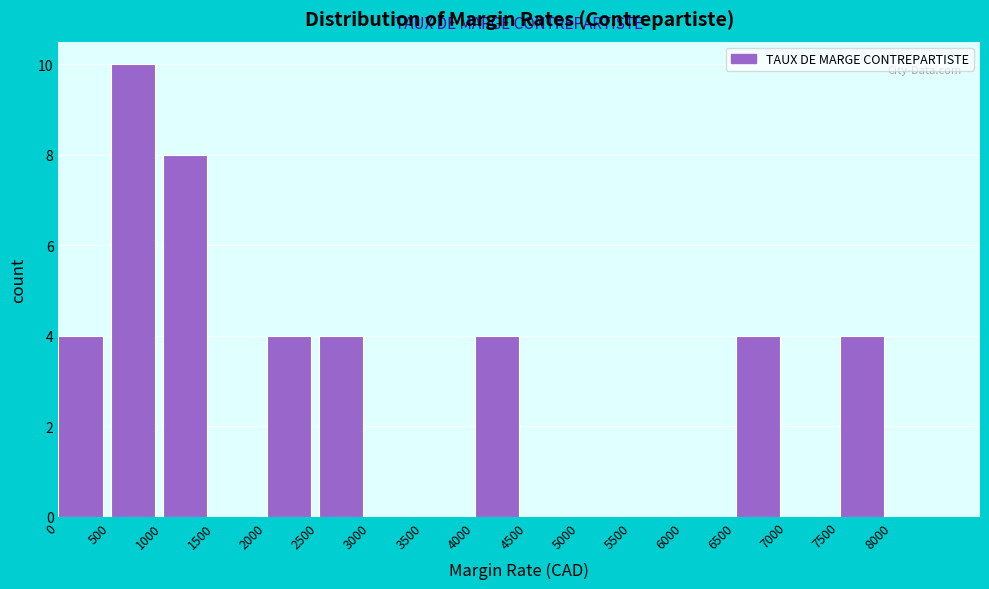

Which range on the x-axis has the tallest bar?

500 to 1000